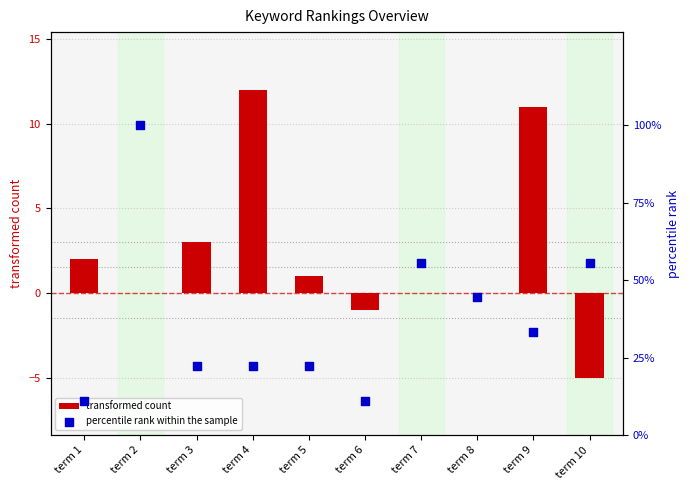

Which series has the widest spread of Y values?

percentile rank within the sample